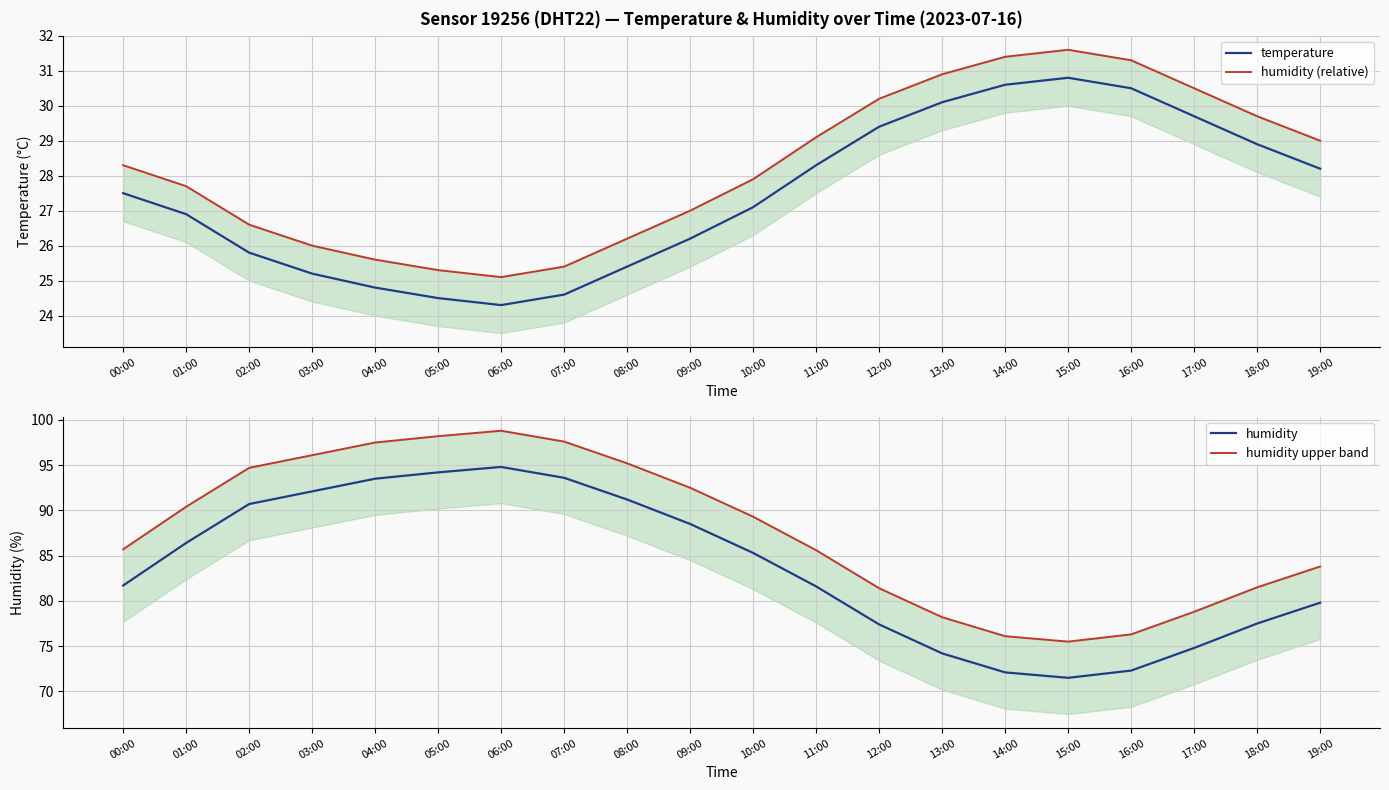

Does the chart display data point markers on the line(s)?

No